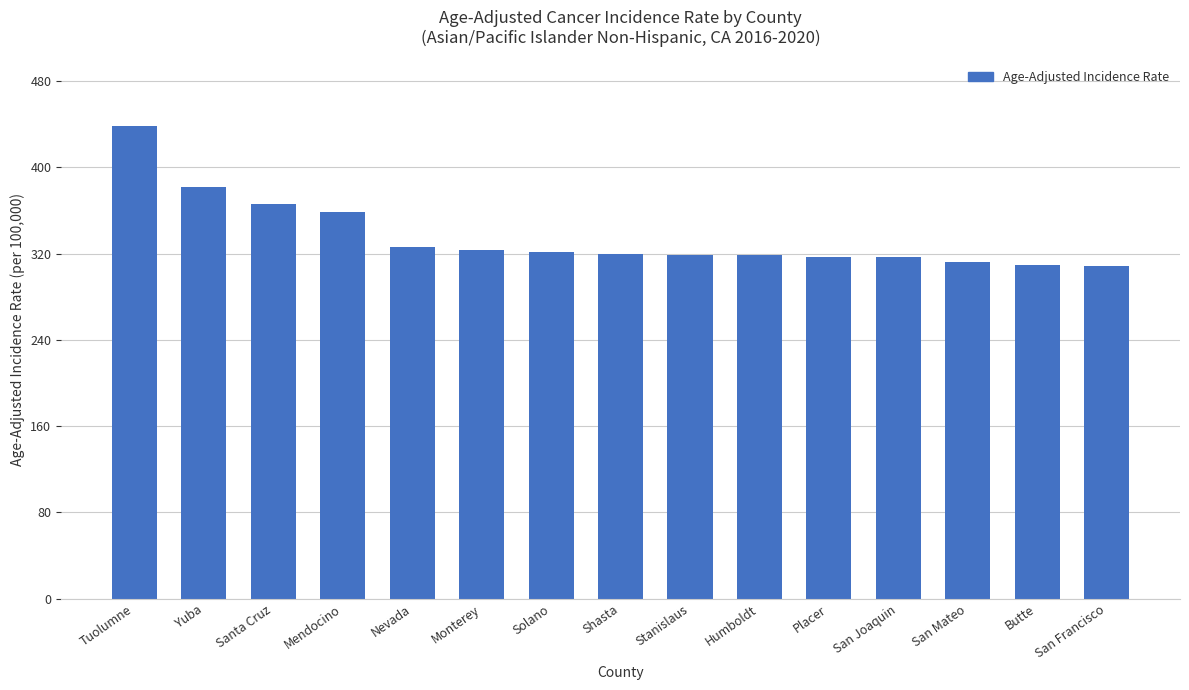

What is the difference between the maximum and minimum values?

129.9